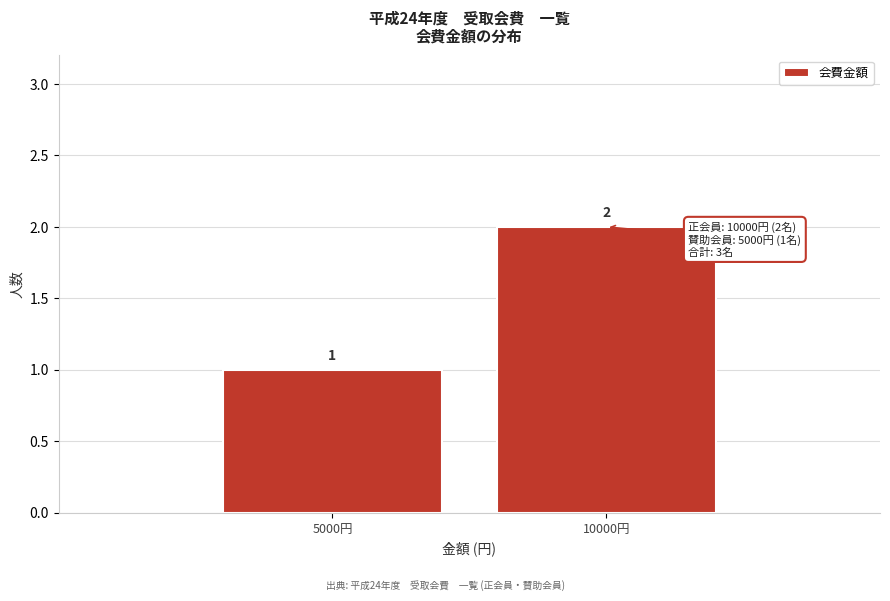

Reading left to right, extract all data points from this chart.

5000円=1	10000円=2